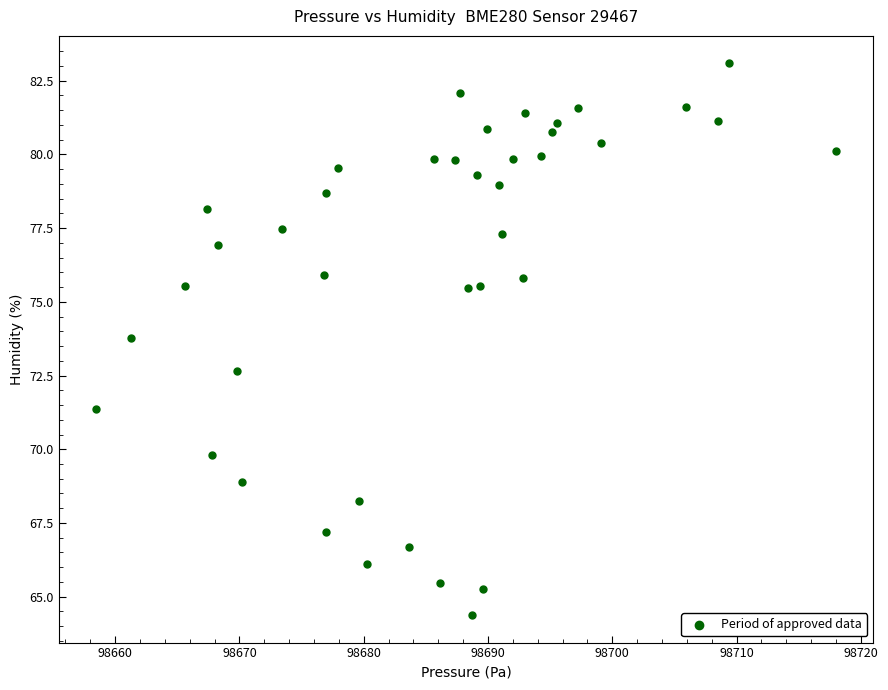

What is the range of X values (max minus min)?

59.6